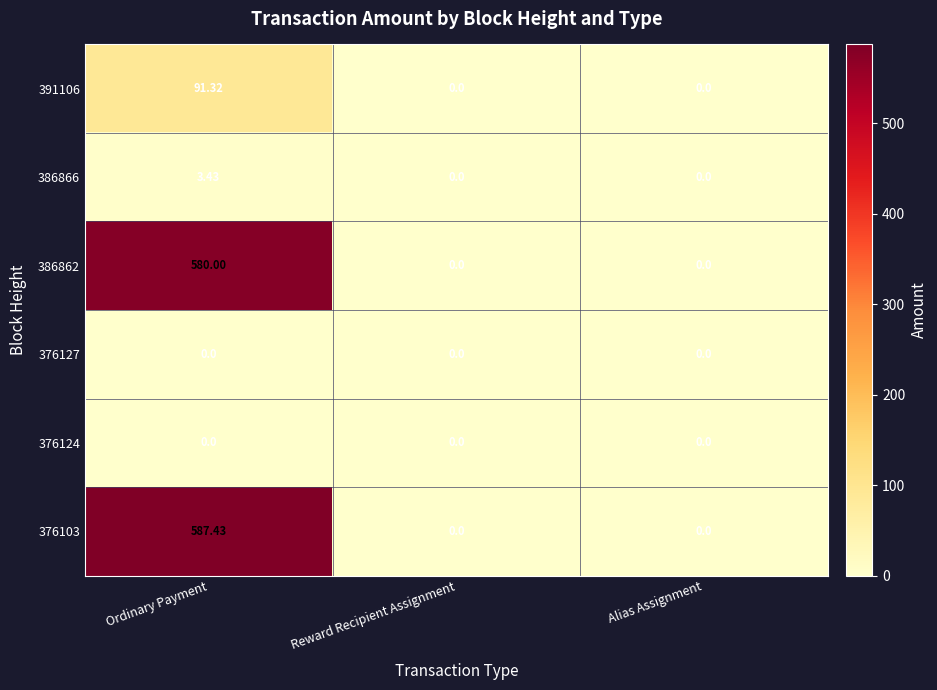

Which series changed the most between Ordinary Payment and Reward Recipient Assignment?

376103